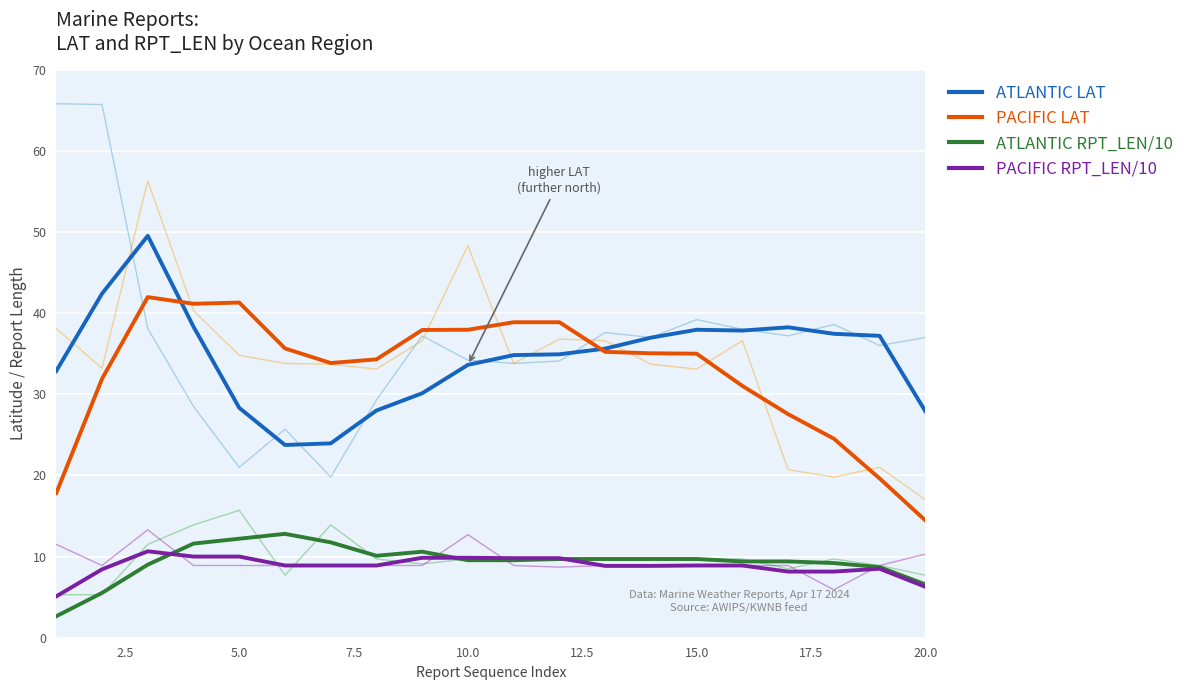

What is the maximum value for ATLANTIC RPT_LEN/10?

12.8